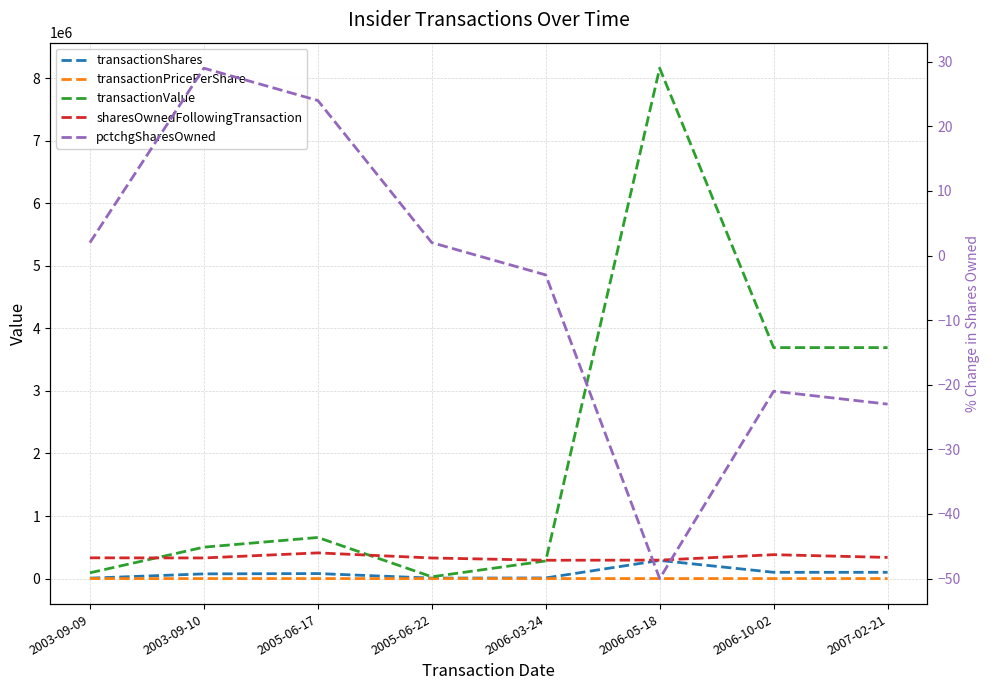

What is the label of the 7th point from the left?

2006-10-02